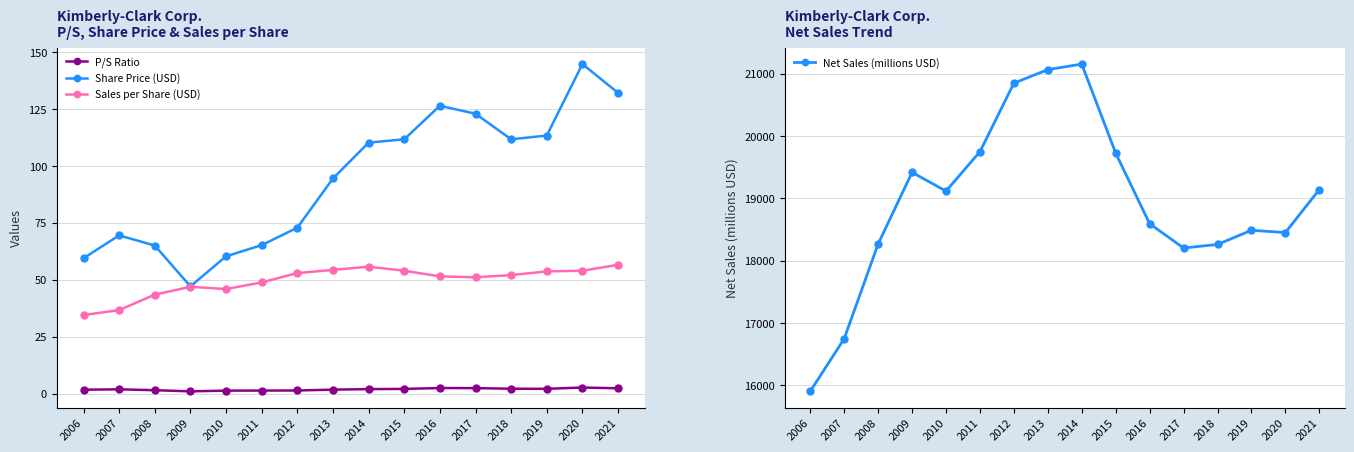

At which category is the sum across all series the highest?

2014